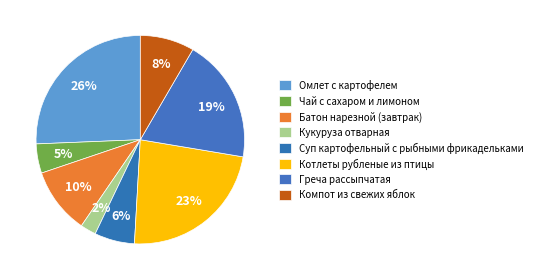

How many segments does this pie chart have?

8